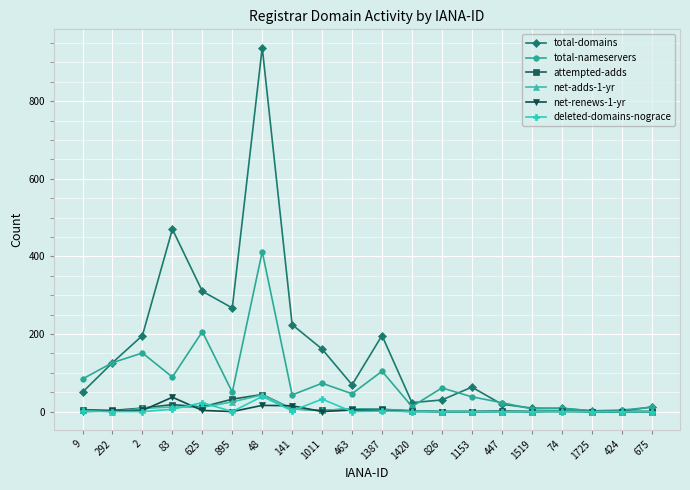

True or false: net-adds-1-yr has more than 1 points higher than both neighbors.

True